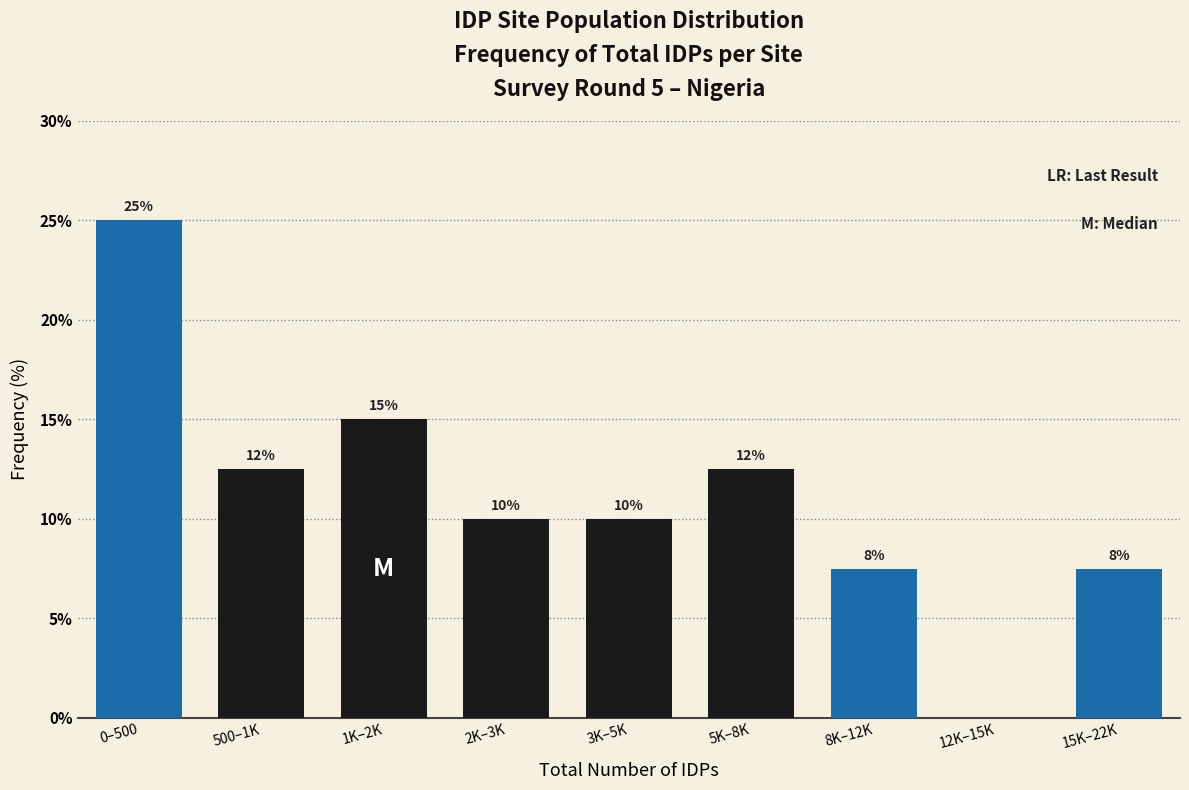

The value at 2K–3K is 10.0. True or false?

True